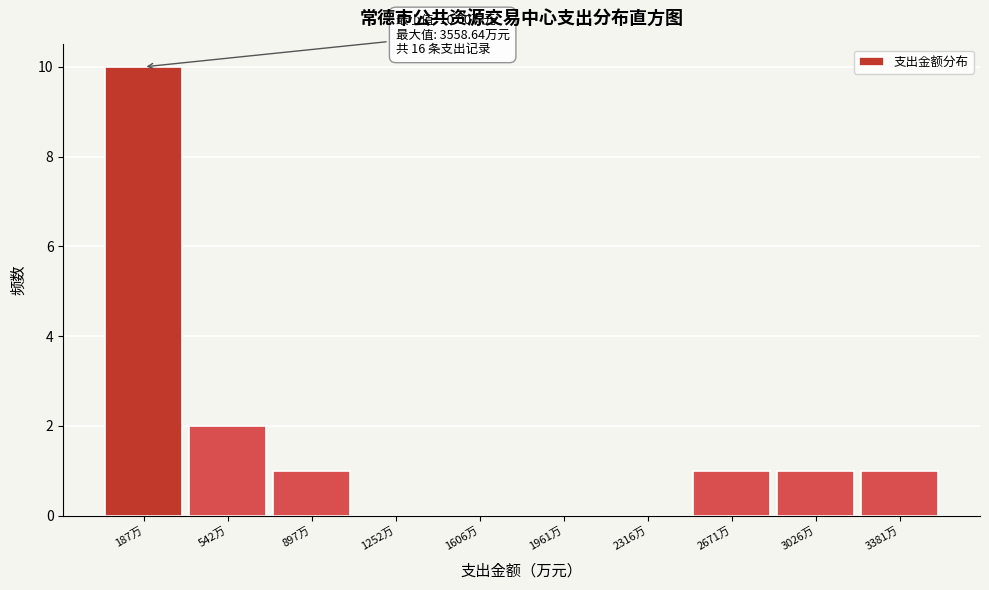

Over which range of the x-axis is the bar tallest?

0 to 350